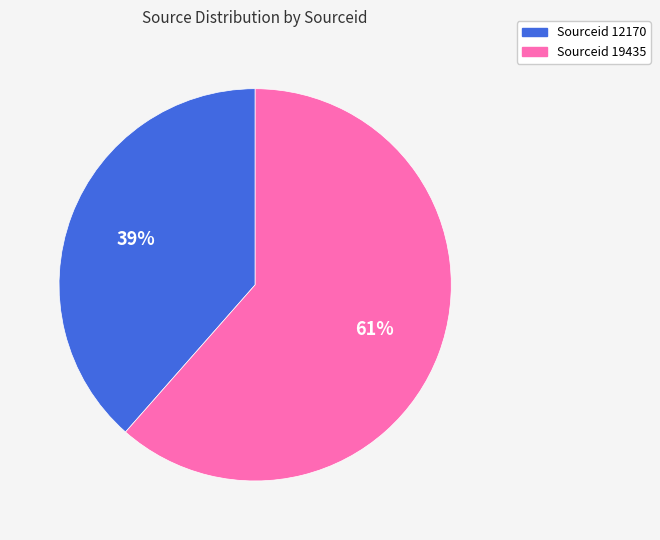

To the nearest percent, what is the average slice percentage?

50%